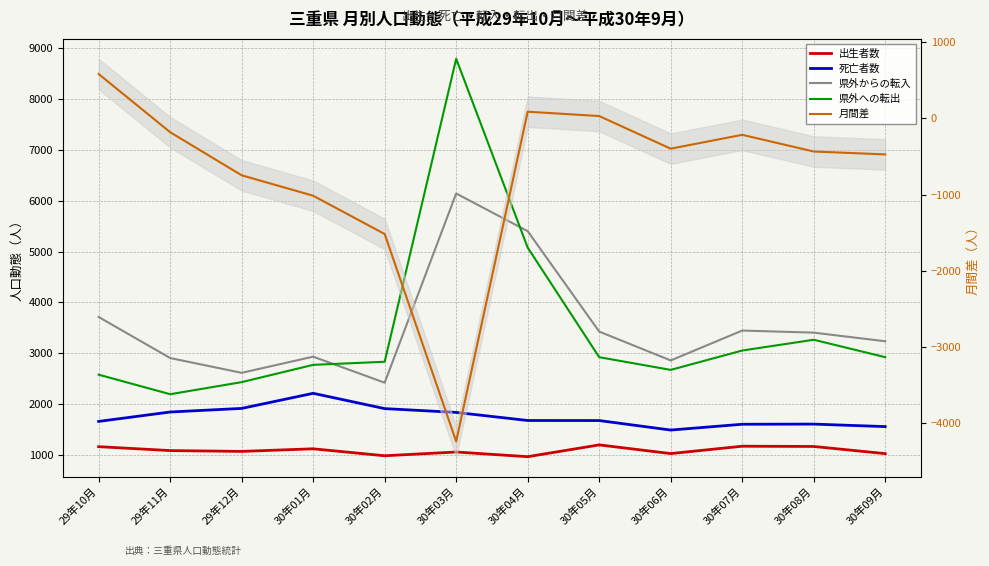

What is the difference between the maximum and minimum values in the 月間差 series?

4818